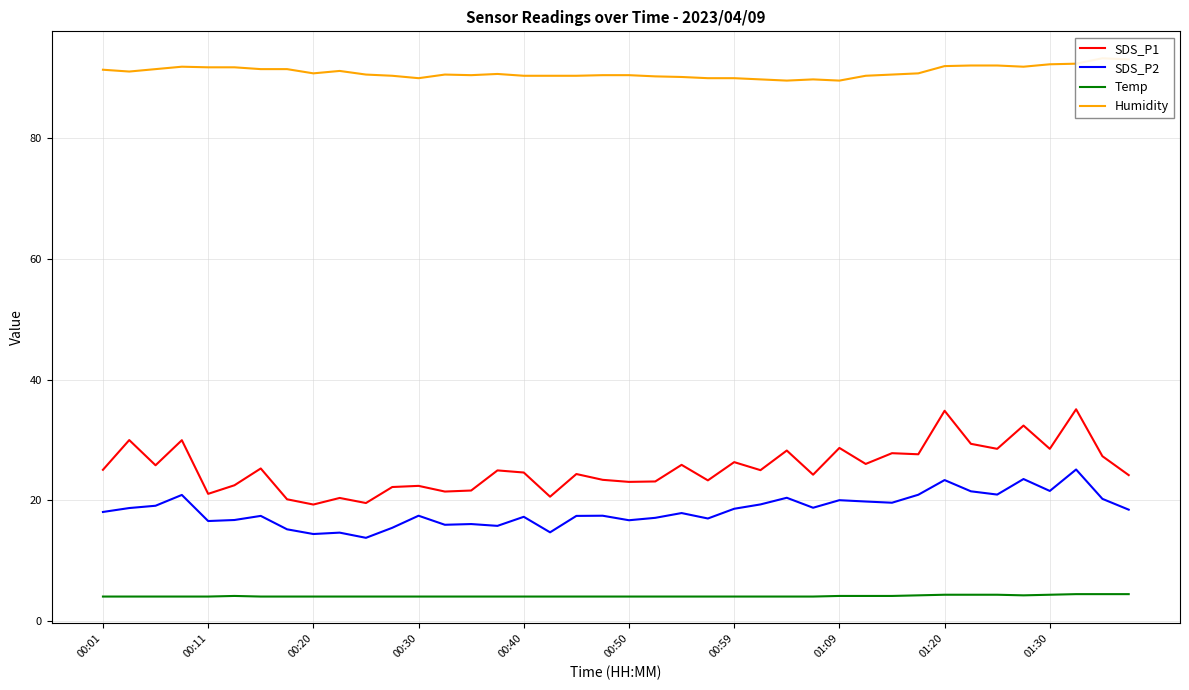

Reading left to right, what are all the values shown in this chart?

SDS_P1: 25.1	30.0	25.8	30.0	21.1	22.5	25.3	20.2	19.3	20.4	19.6	22.2	22.4	21.5	21.6	25.0	24.6	20.6	24.4	23.4	23.1	23.1	25.9	23.3	26.4	25.0	28.3	24.3	28.7	26.1	27.8	27.6	34.9	29.4	28.6	32.4	28.6	35.1	27.3	24.2
SDS_P2: 18.1	18.8	19.1	20.9	16.6	16.8	17.4	15.2	14.4	14.7	13.8	15.5	17.5	16.0	16.1	15.8	17.3	14.7	17.4	17.5	16.7	17.1	17.9	17.0	18.6	19.4	20.4	18.8	20.1	19.8	19.6	20.9	23.4	21.5	21.0	23.6	21.6	25.1	20.3	18.5
Temp: 4.1	4.1	4.1	4.1	4.1	4.2	4.1	4.1	4.1	4.1	4.1	4.1	4.1	4.1	4.1	4.1	4.1	4.1	4.1	4.1	4.1	4.1	4.1	4.1	4.1	4.1	4.1	4.1	4.2	4.2	4.2	4.3	4.4	4.4	4.4	4.3	4.4	4.5	4.5	4.5
Humidity: 91.3	91.0	91.4	91.8	91.7	91.7	91.4	91.4	90.7	91.1	90.5	90.3	89.9	90.5	90.4	90.6	90.3	90.3	90.3	90.4	90.4	90.2	90.1	89.9	89.9	89.7	89.5	89.7	89.5	90.3	90.5	90.7	91.9	92.0	92.0	91.8	92.2	92.3	93.2	93.0